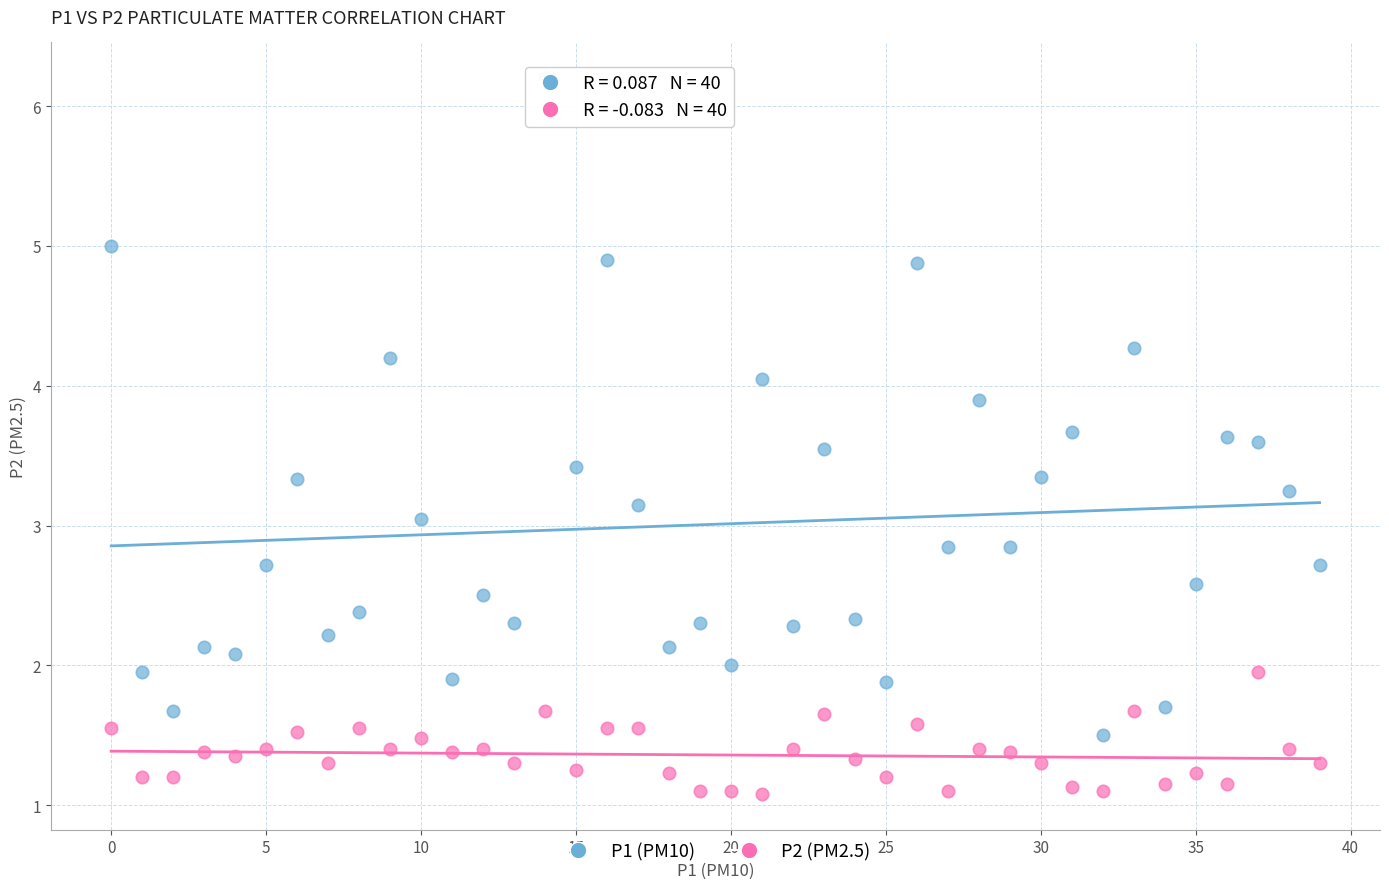

Across all data points, what is the range of Y values (max minus min)?

5.1